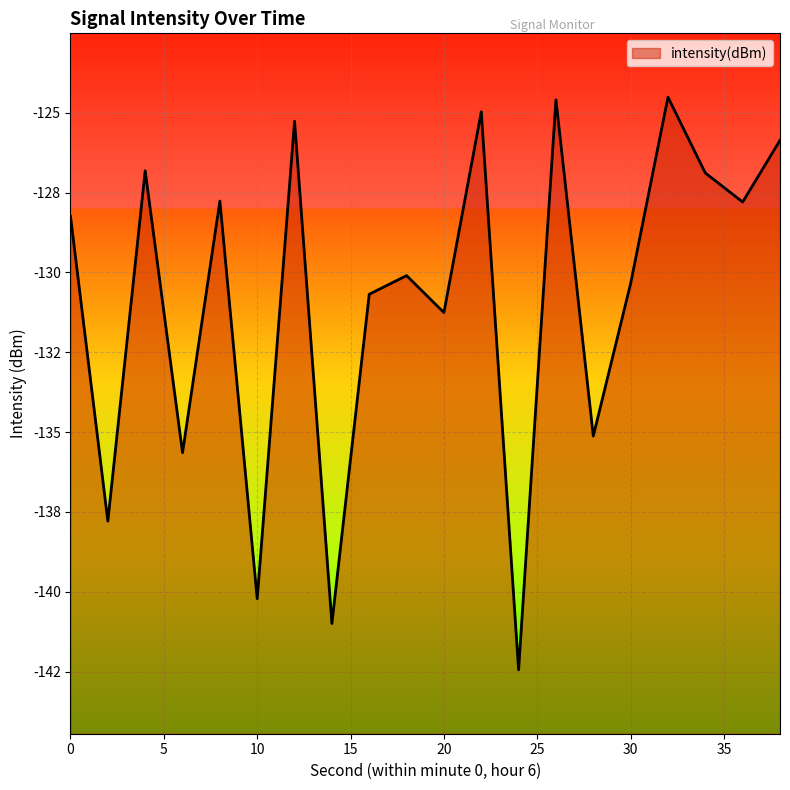

Rank the categories by value from highest to lowest.

32, 26, 22, 12, 38, 4, 34, 8, 36, 0, 18, 30, 16, 20, 28, 6, 2, 10, 14, 24